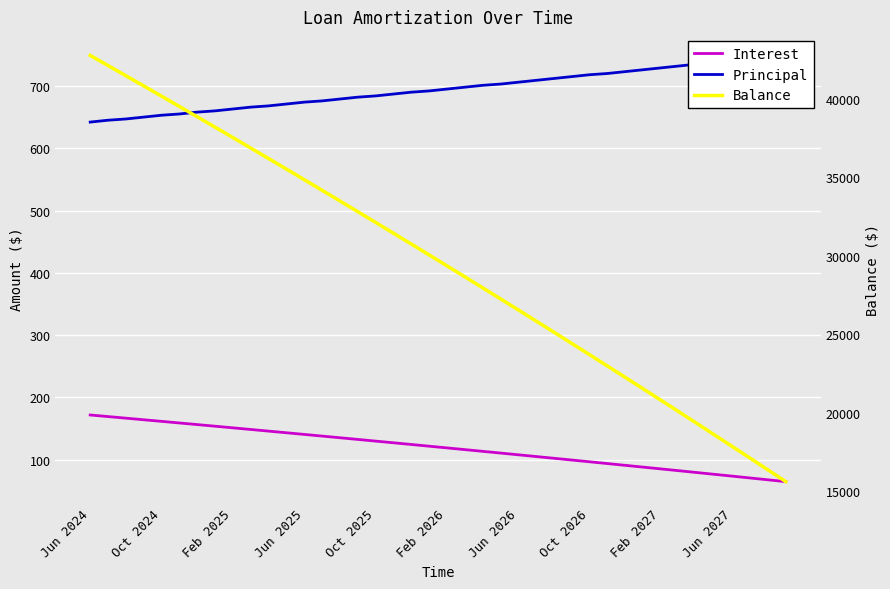

Which series has the widest spread of values?

Balance